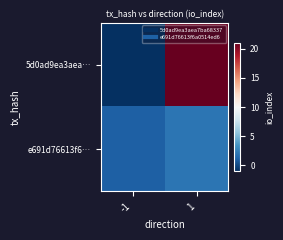

Which series has the largest total across all categories?

5d0ad9ea3aea…